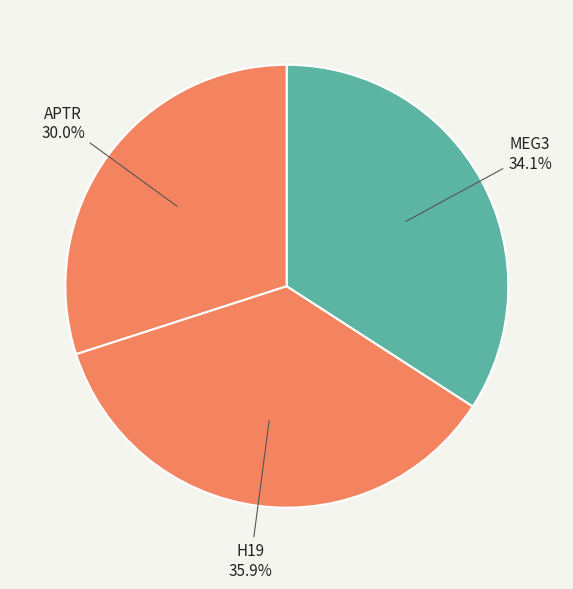

Count the number of slices in the pie.

3